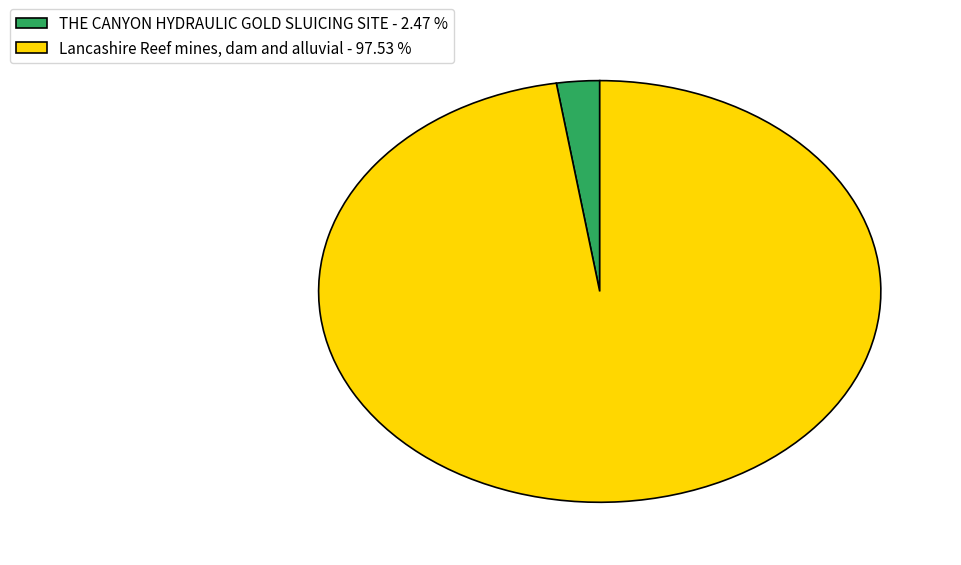

Do THE CANYON HYDRAULIC GOLD SLUICING SITE - 2.47 % and Lancashire Reef mines, dam and alluvial - 97.53 % together represent more than half of the pie?

Yes